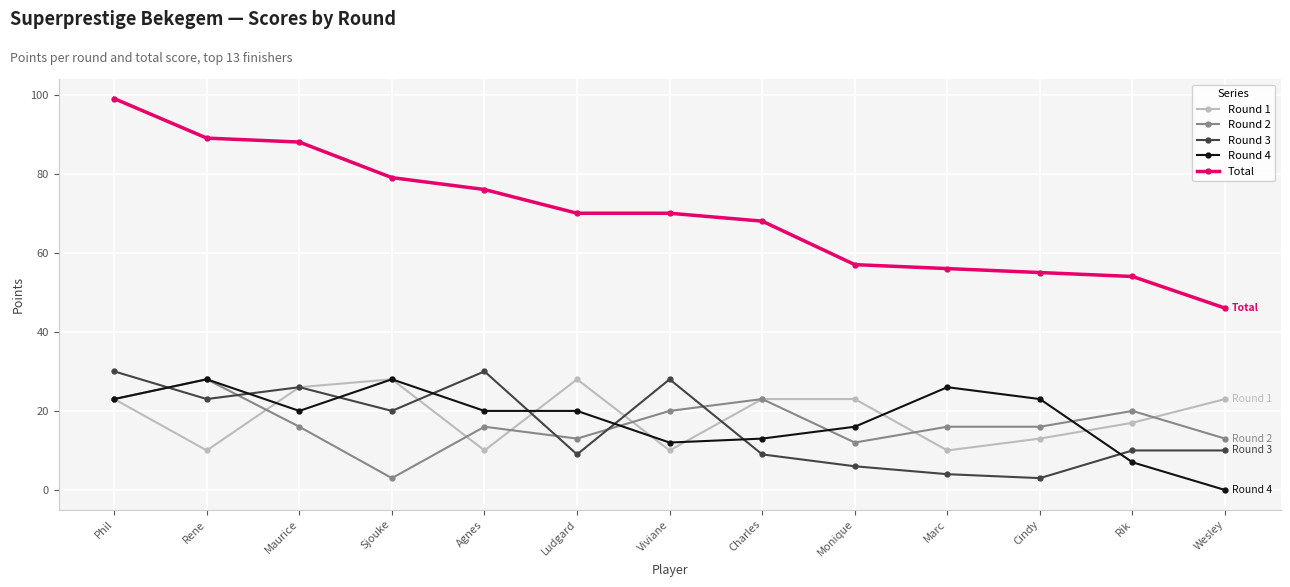

What is the approximate value of Round 3 at Maurice?

26